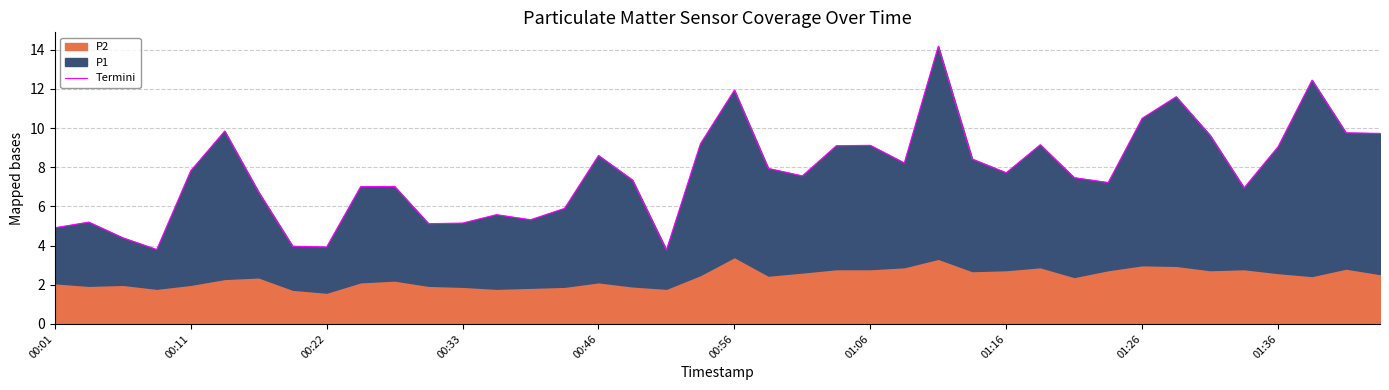

The chart shows a value of 5.8 at 00:56. True or false?

False